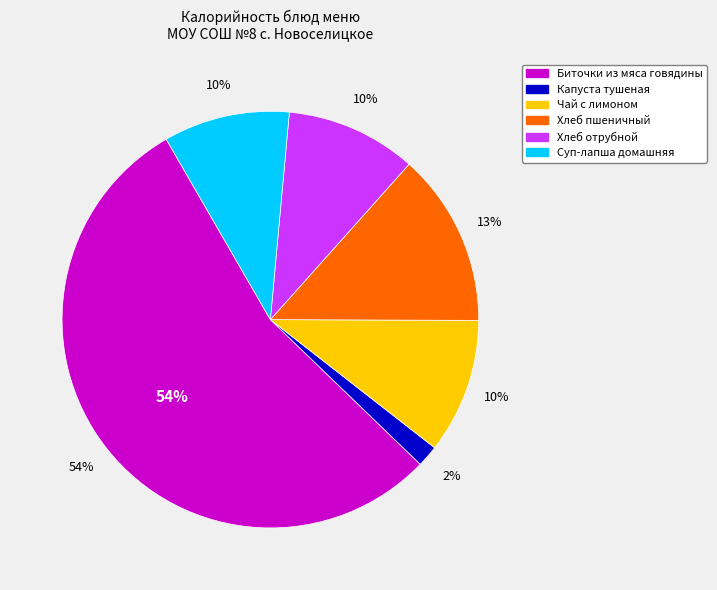

Which category has the smallest portion of the pie?

Капуста тушеная